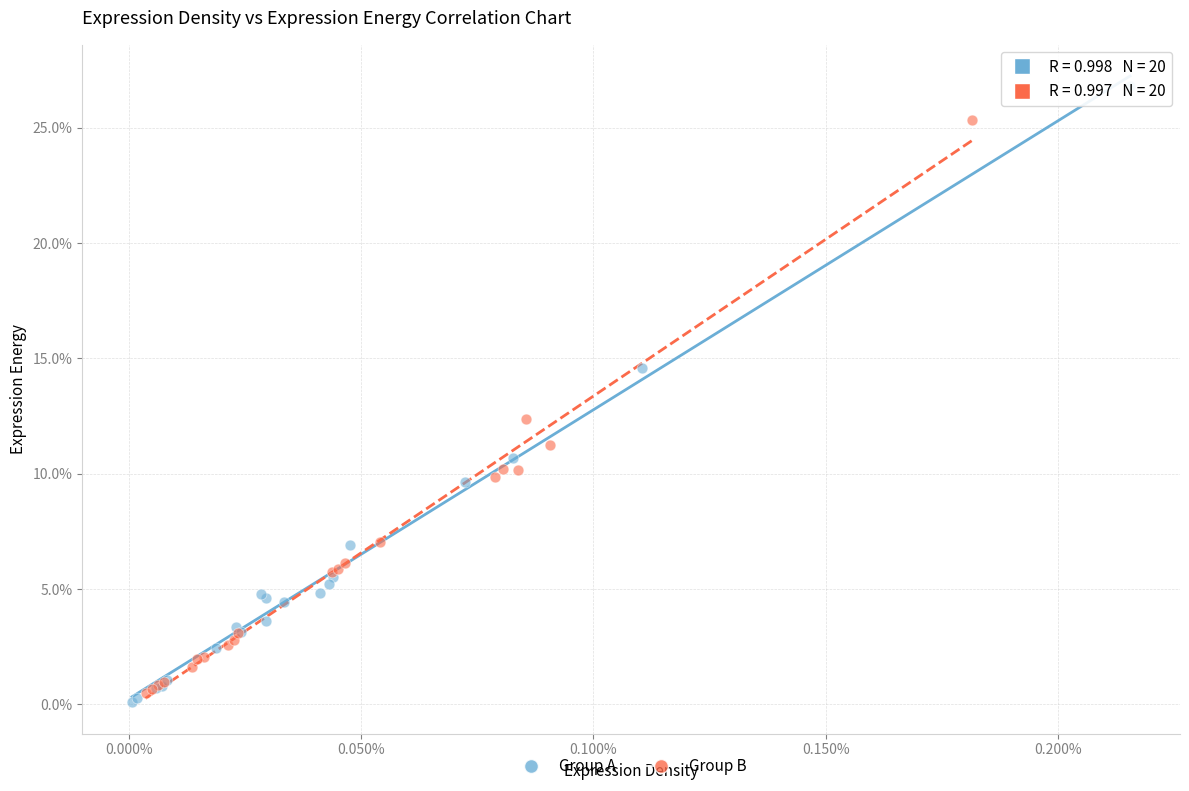

What are all the series names shown in the legend?

Group A, Group B